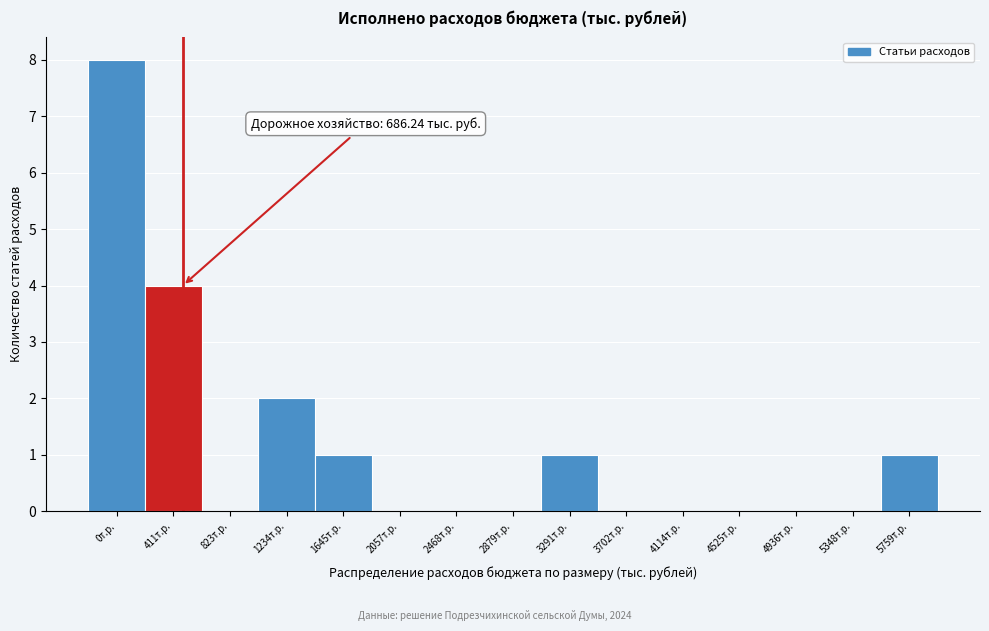

Reading left to right, what are all the values shown in this chart?

0т.р.=8	411т.р.=4	823т.р.=0	1234т.р.=2	1645т.р.=1	2057т.р.=0	2468т.р.=0	2879т.р.=0	3291т.р.=1	3702т.р.=0	4114т.р.=0	4525т.р.=0	4936т.р.=0	5348т.р.=0	5759т.р.=1